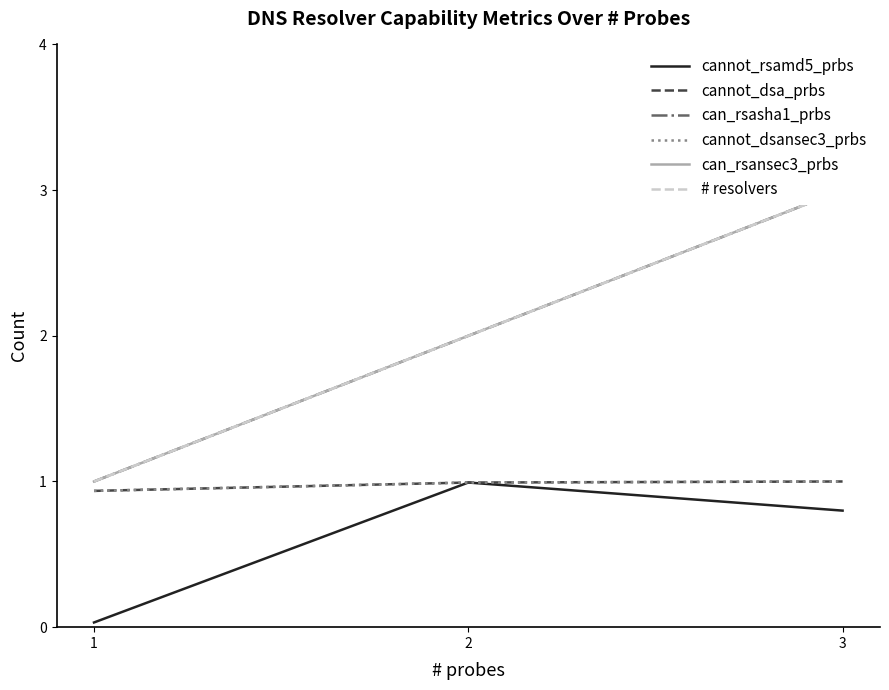

List the series in order of their peak value, highest first.

can_rsasha1_prbs, can_rsansec3_prbs, # resolvers, cannot_dsa_prbs, cannot_dsansec3_prbs, cannot_rsamd5_prbs